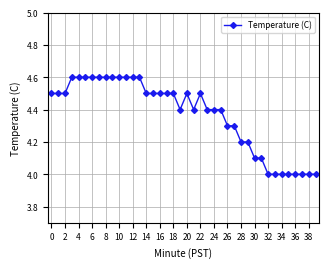

Does the chart display data point markers on the line(s)?

Yes